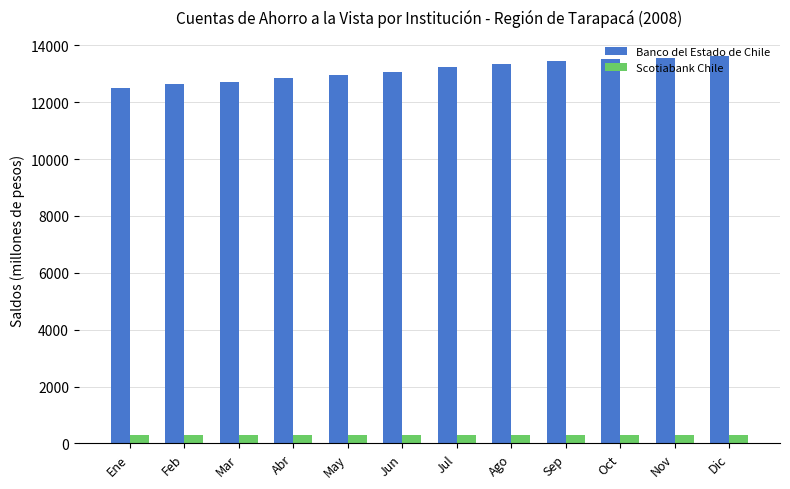

Which series has the widest spread of values?

Banco del Estado de Chile